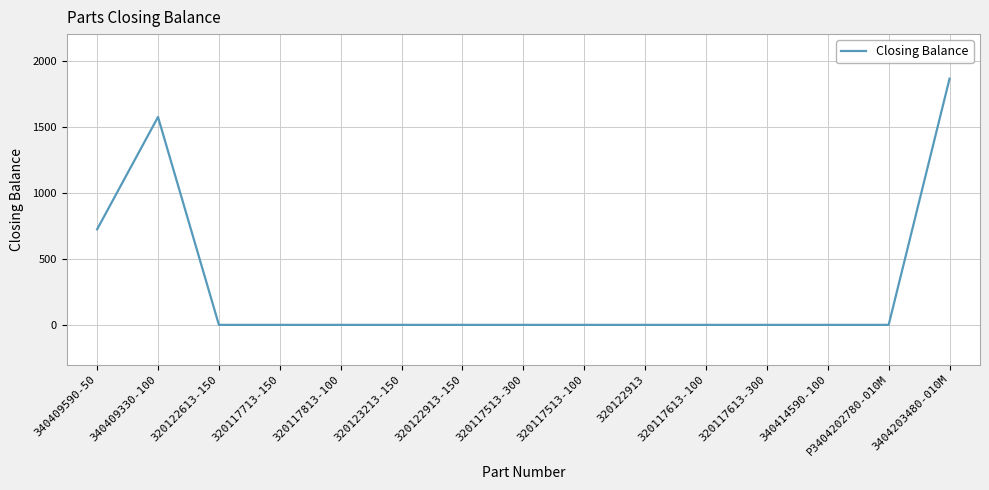

What is the difference between the maximum and minimum values?

1863